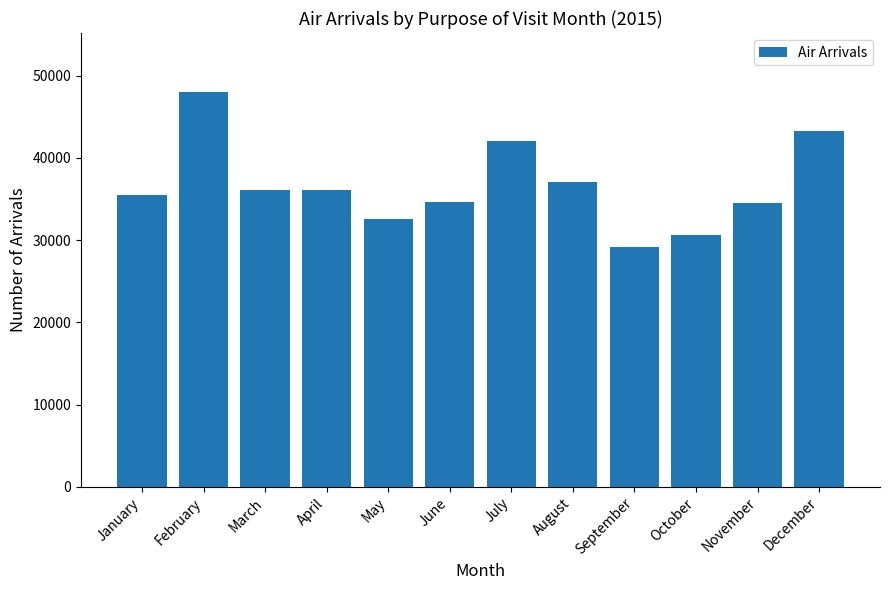

Read the value at April, to the nearest 50.

36100